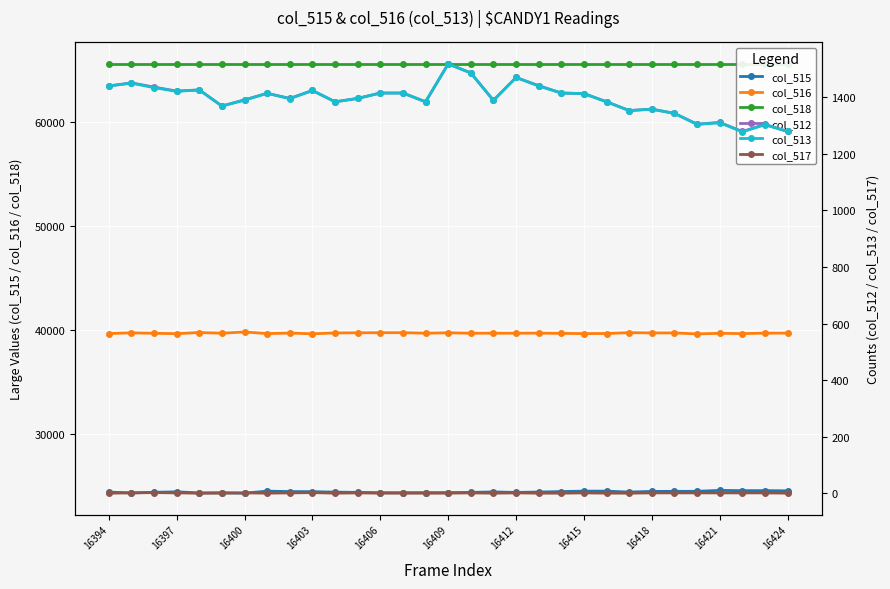

Is the value of col_516 at 16415 greater than the value of col_515 at 16403?

Yes